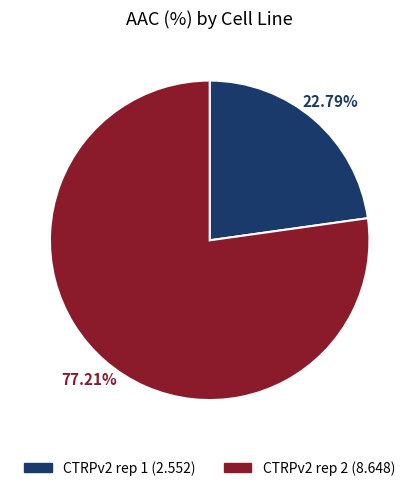

Which has a higher value, CTRPv2 rep 2 or CTRPv2 rep 1?

CTRPv2 rep 2